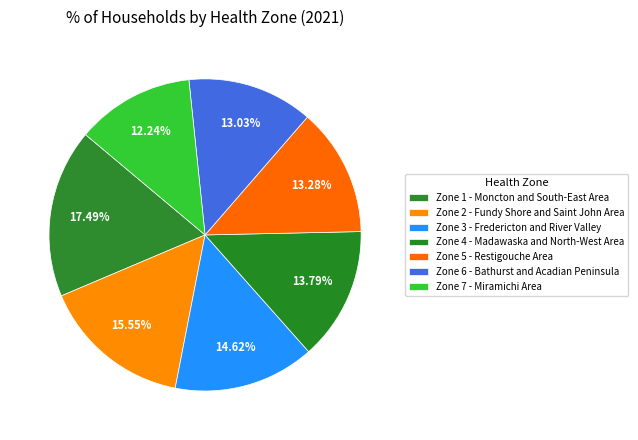

Do Zone 2 - Fundy Shore and Saint John Area and Zone 4 - Madawaska and North-West Area together represent more than half of the pie?

No